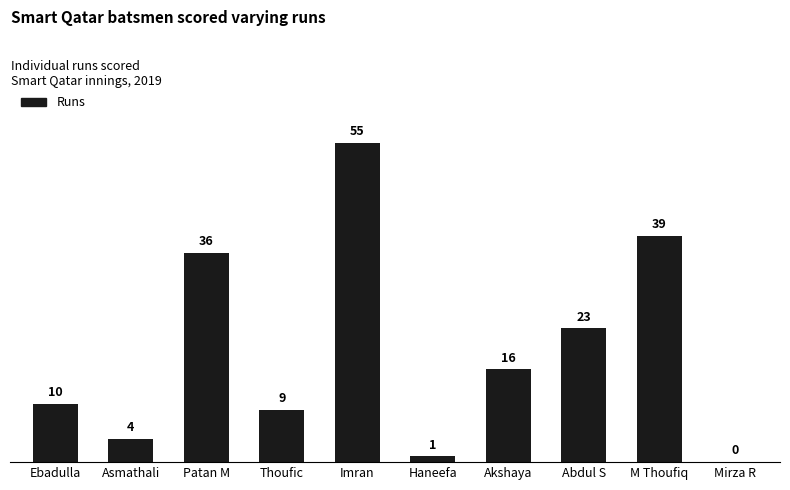

The chart shows a value of 1 at Haneefa. True or false?

True